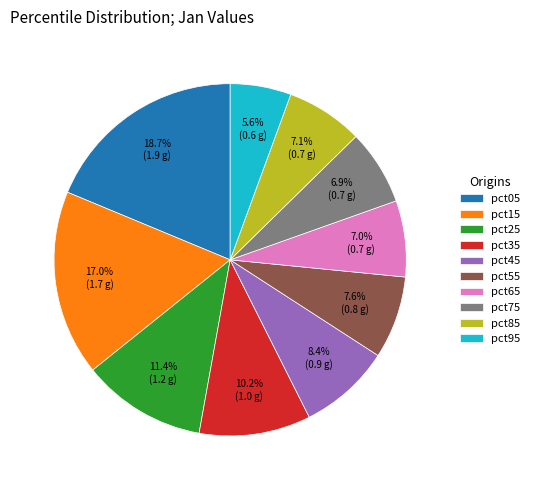

Is pct35 the majority of the pie?

No